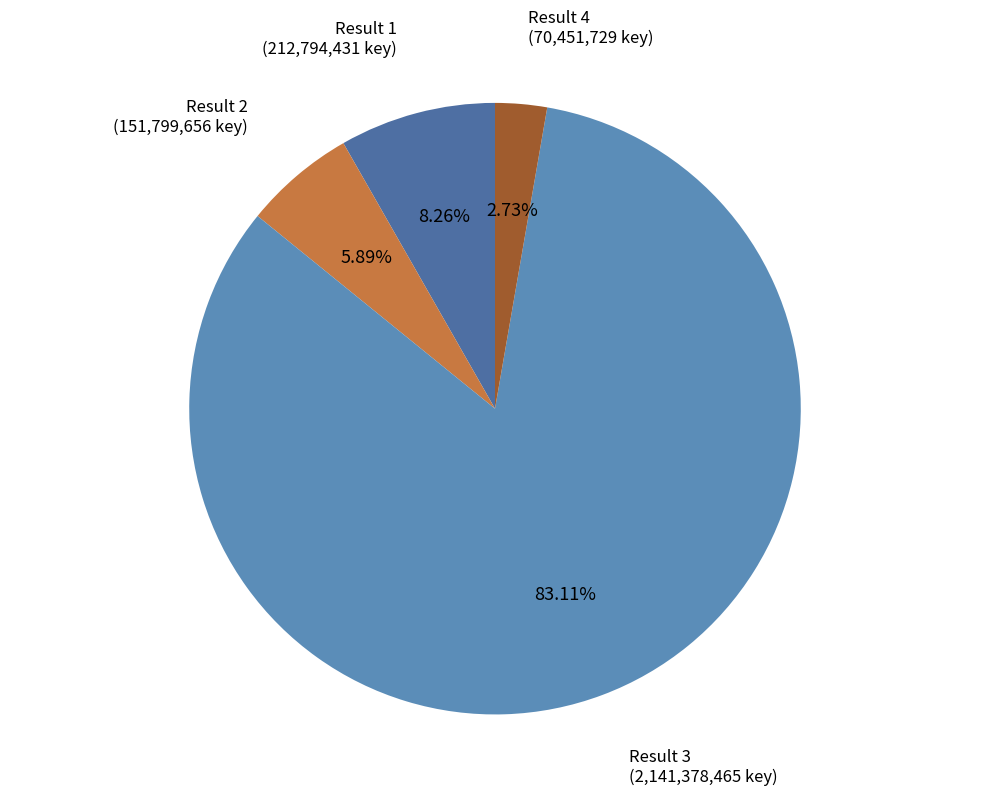

Between Result 1 and Result 4, which is larger?

Result 1